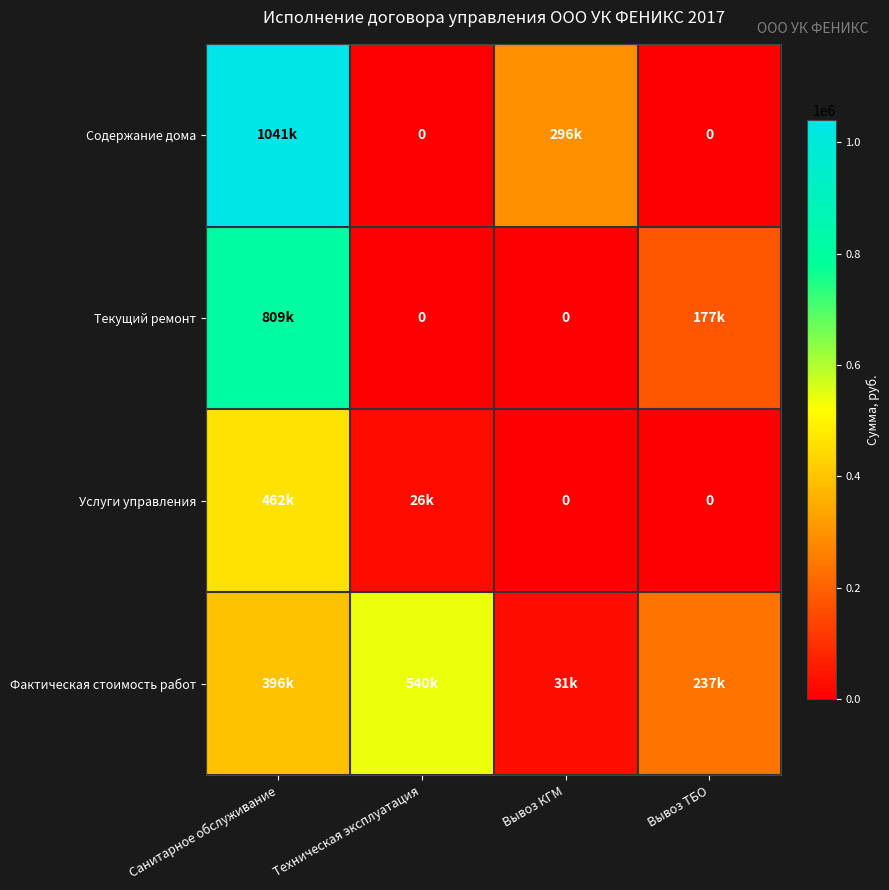

How many positive values does the Текущий ремонт series have?

2